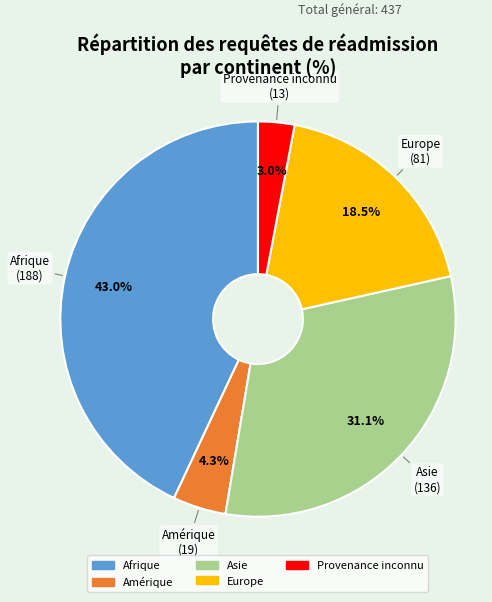

Rank the categories by value from highest to lowest.

Afrique, Asie, Europe, Amérique, Provenance inconnu